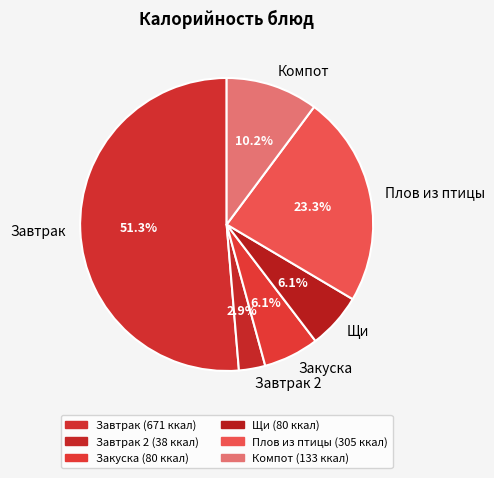

How many segments does this pie chart have?

6